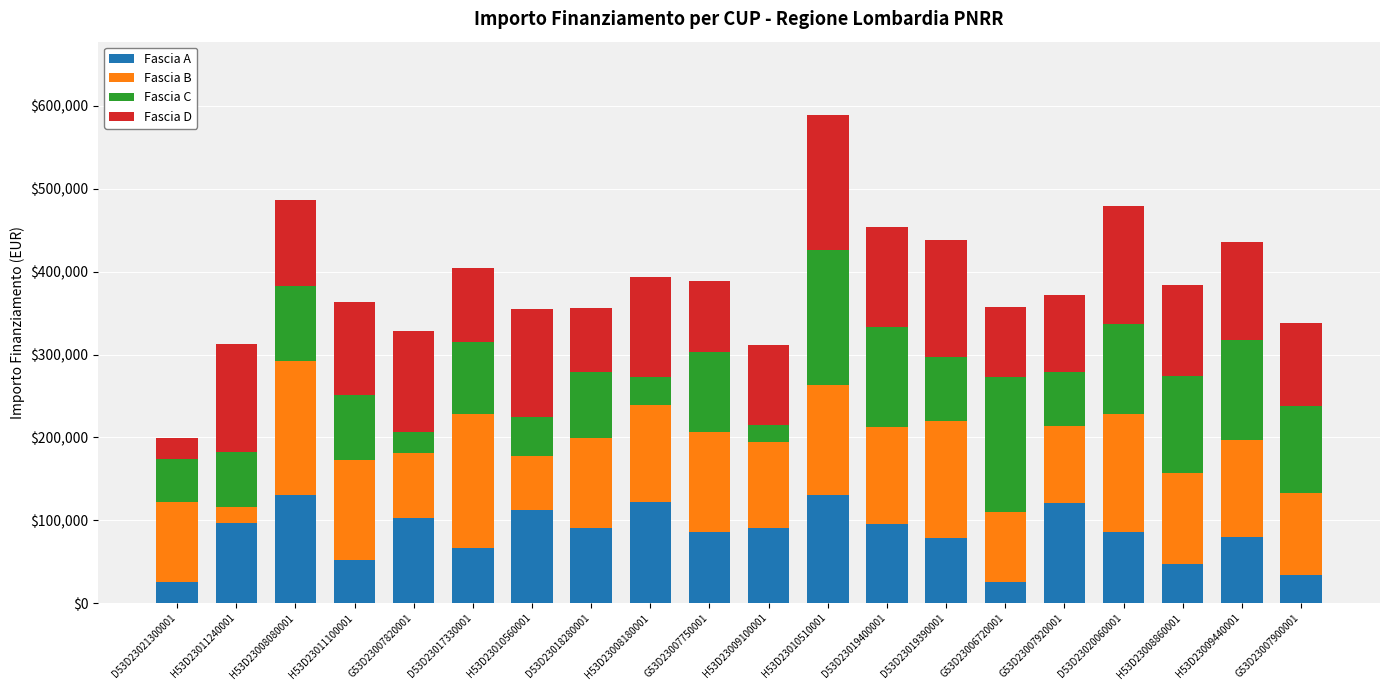

True or false: Fascia A has a value of 133114 at G53D23007750001.

False